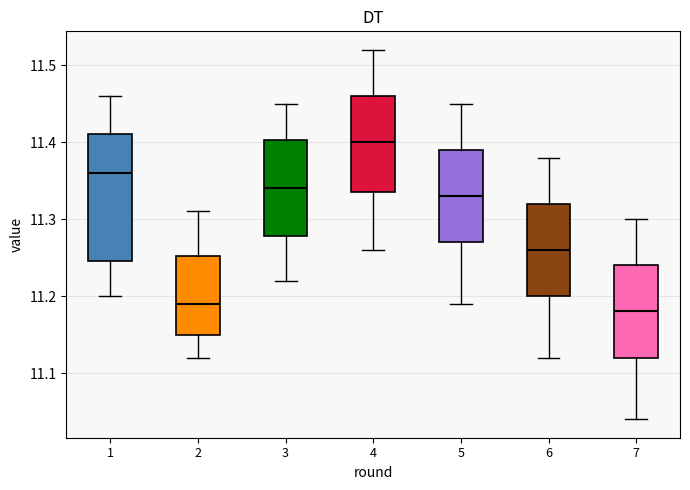

Which box's median line is the highest?

4